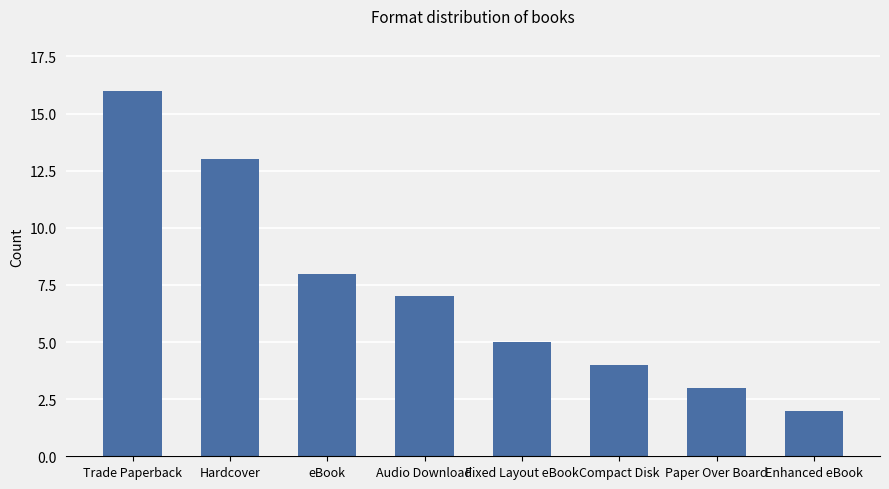

Where does the data first go above 7?

Trade Paperback